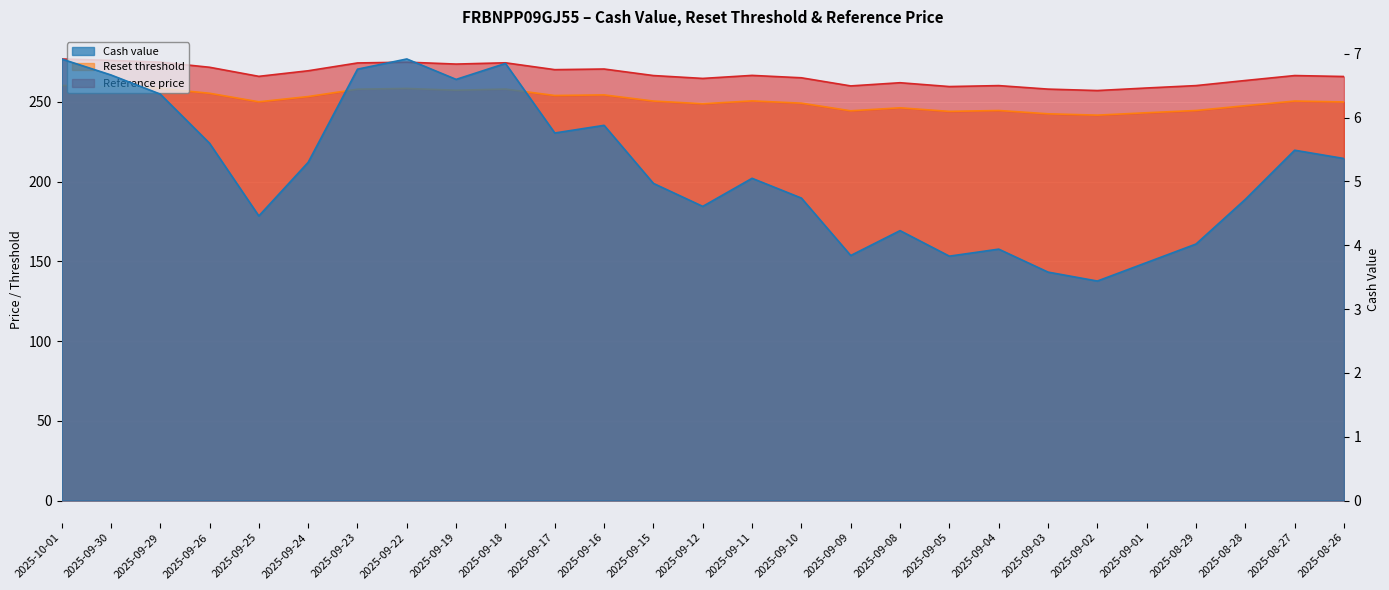

What value does the Reset threshold series have at 2025-09-18?

258.0